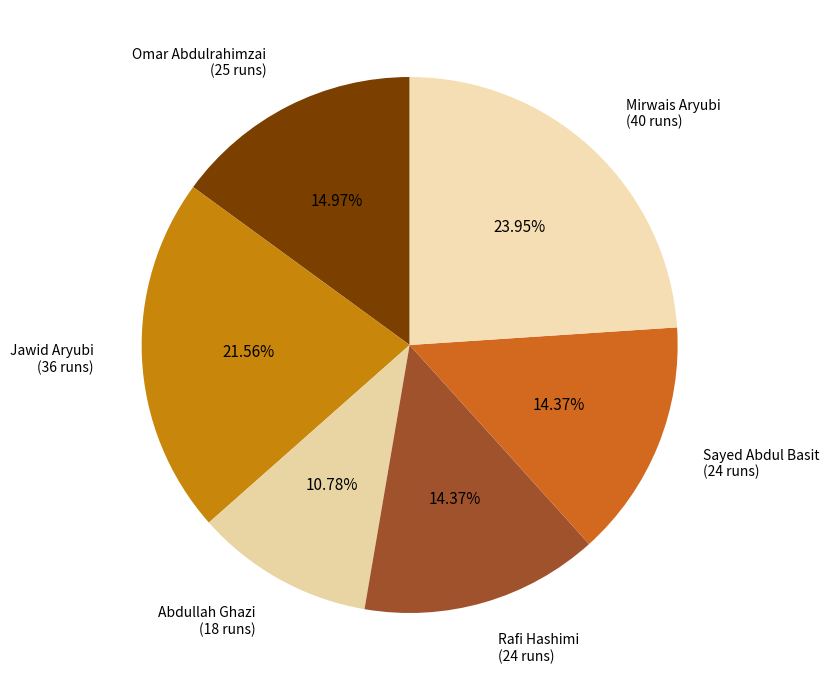

Which slice is the largest?

Mirwais Aryubi